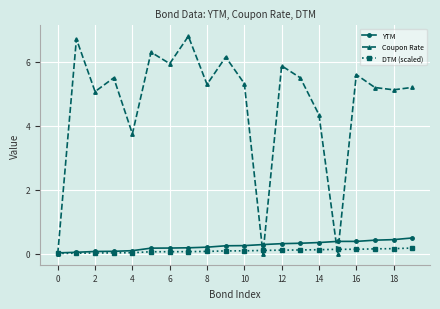

At how many categories does at least one series exceed 3?

17